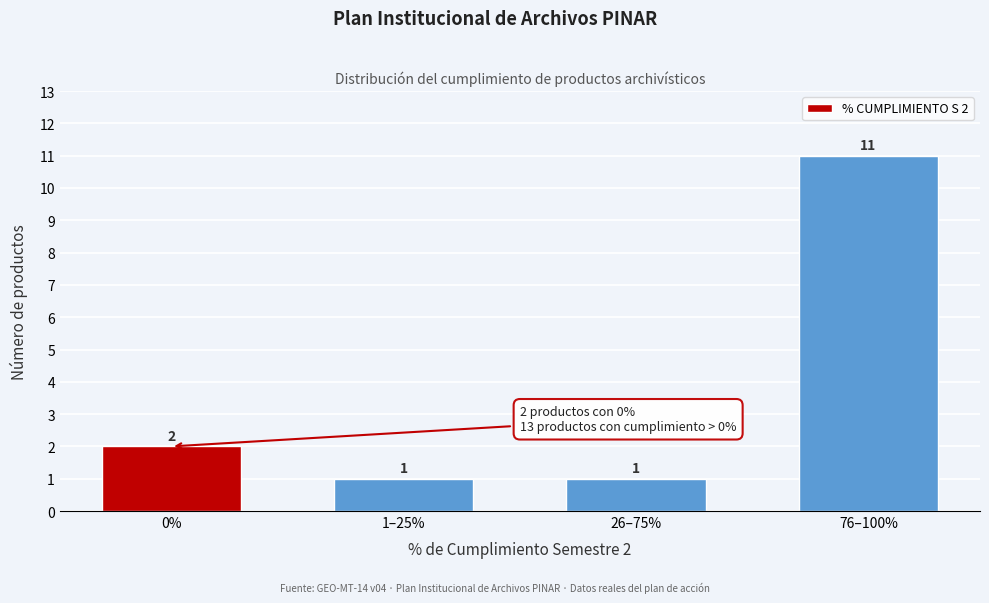

Reading left to right, what are all the values shown in this chart?

0%=2	1–25%=1	26–75%=1	76–100%=11